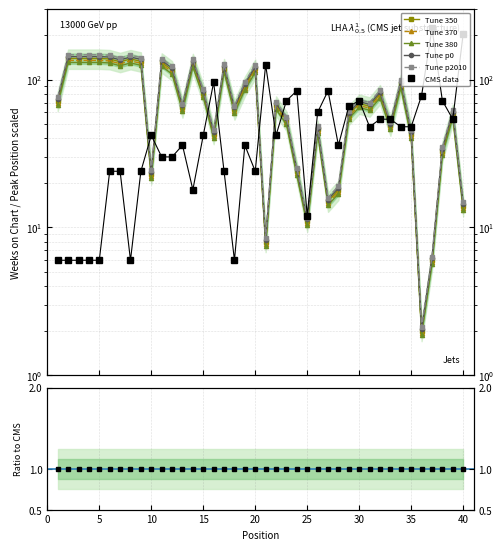

What value does the Weeks on Chart series have at 17, to the nearest 5?

120